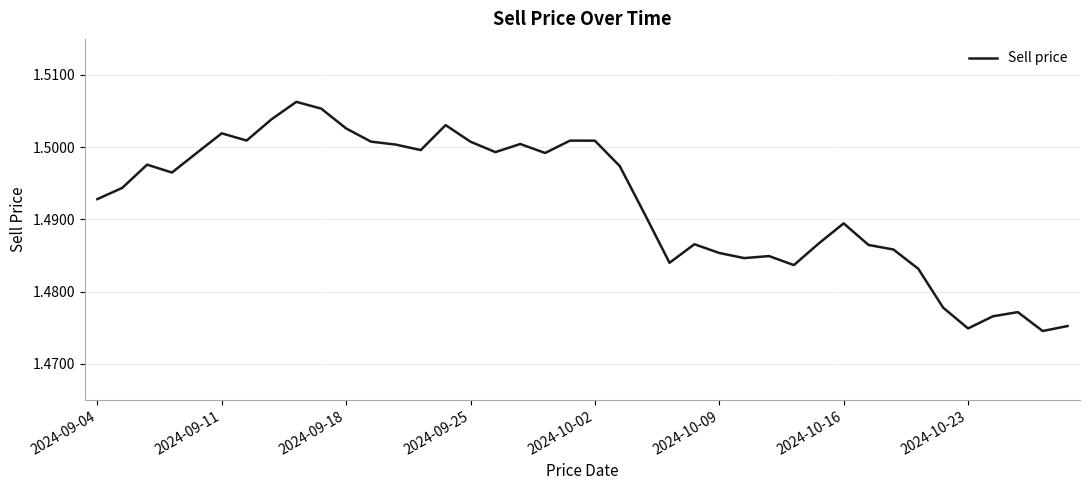

What is the average value?

1.5